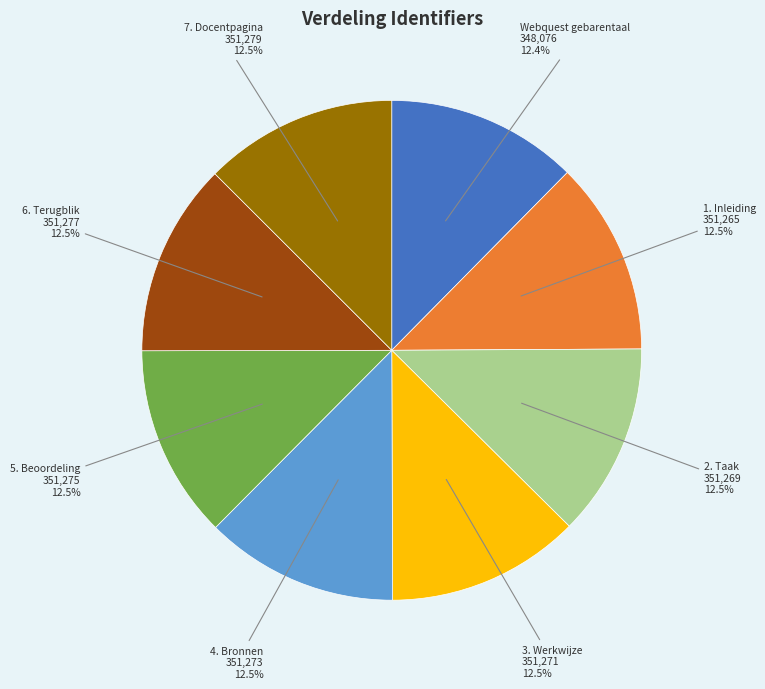

How many segments does this pie chart have?

8